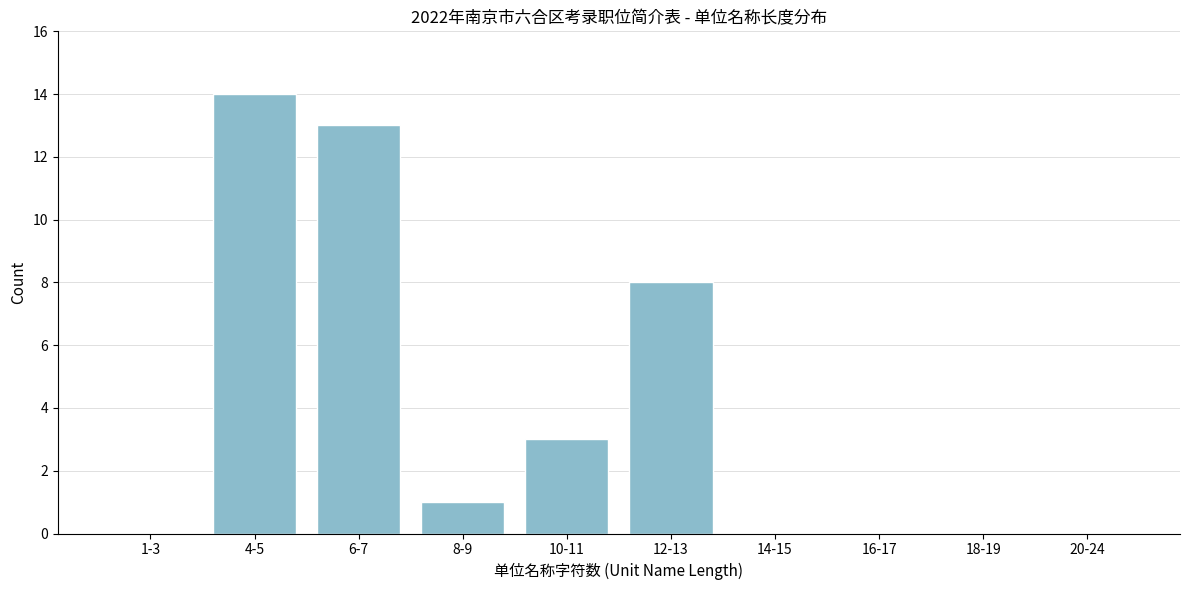

Reading left to right, what are all the values shown in this chart?

1-3=0	4-5=14	6-7=13	8-9=1	10-11=3	12-13=8	14-15=0	16-17=0	18-19=0	20-24=0